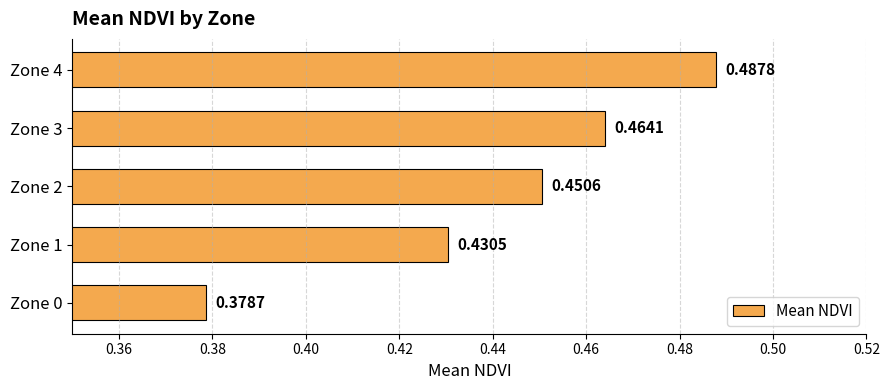

Rank the categories by value from lowest to highest.

Zone 0, Zone 1, Zone 2, Zone 3, Zone 4